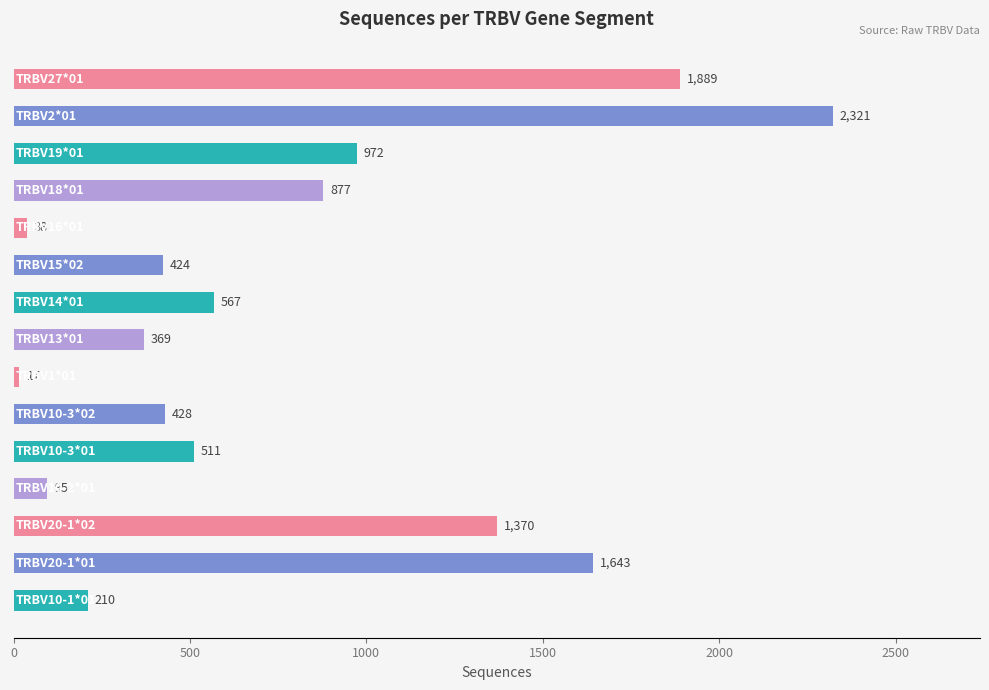

How many distinct data groups are displayed?

1